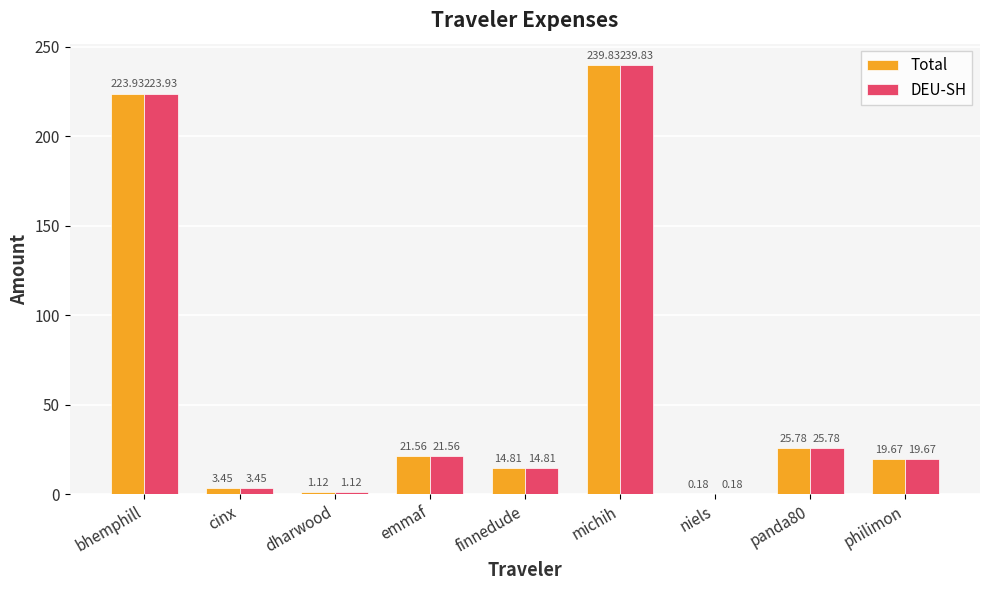

Is the value of DEU-SH at finnedude greater than the value of Total at cinx?

Yes